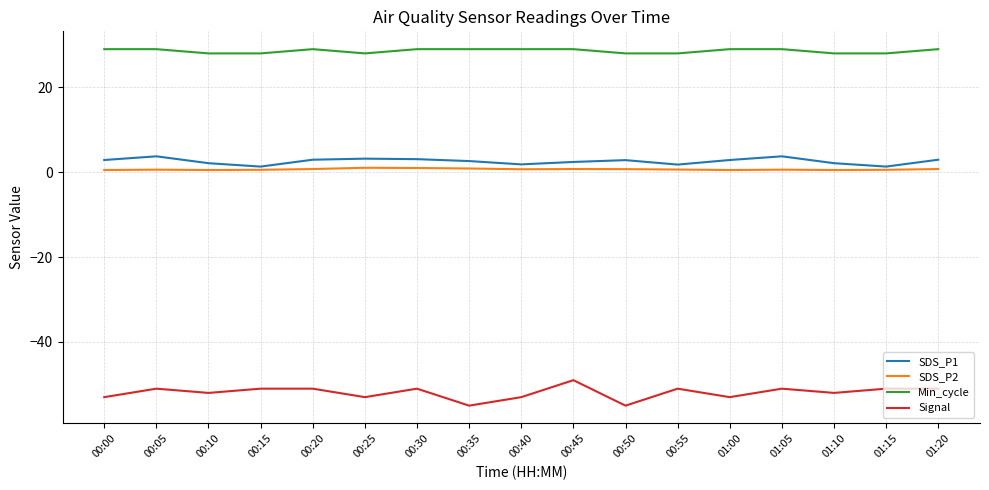

What is the minimum value shown in the chart?

-55.0